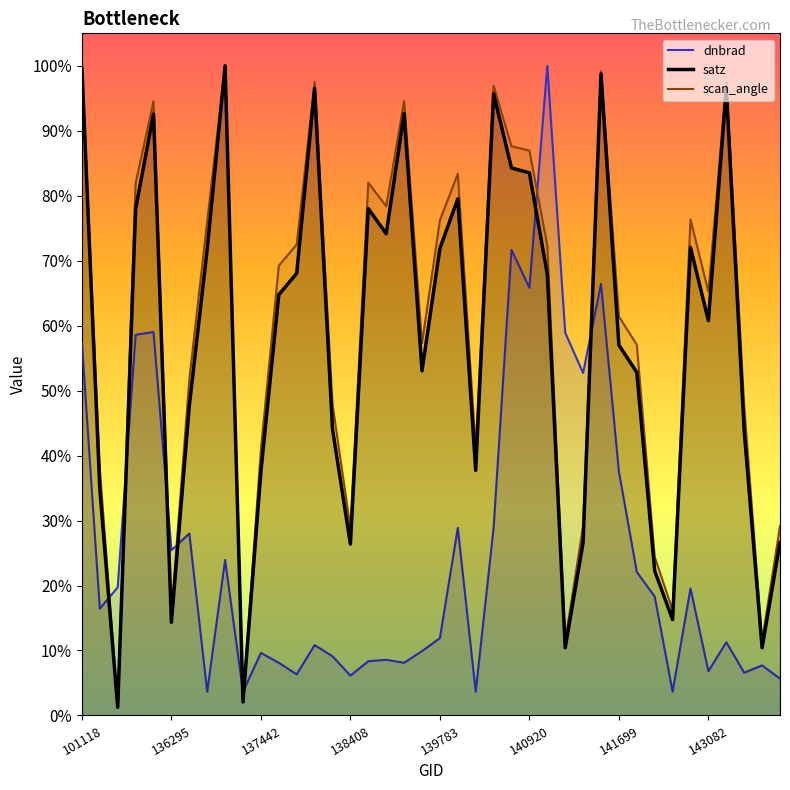

What is the maximum value shown in the chart?

100.0